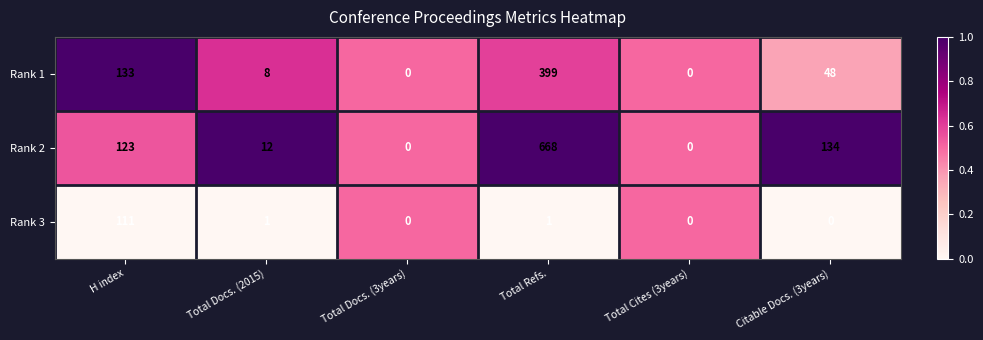

Is it true that Rank 1 equals 8 at Total Docs. (2015)?

True